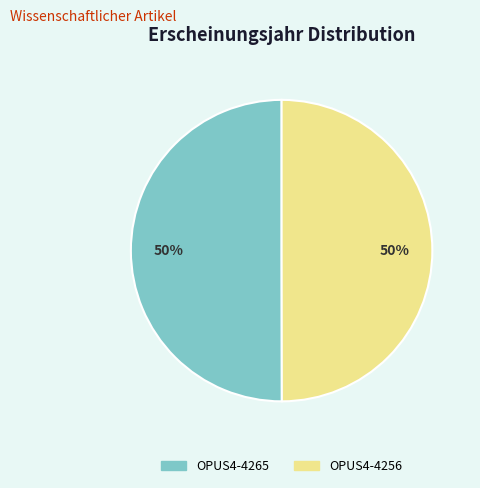

The OPUS4-4265 slice represents 50% of the pie. True or false?

True